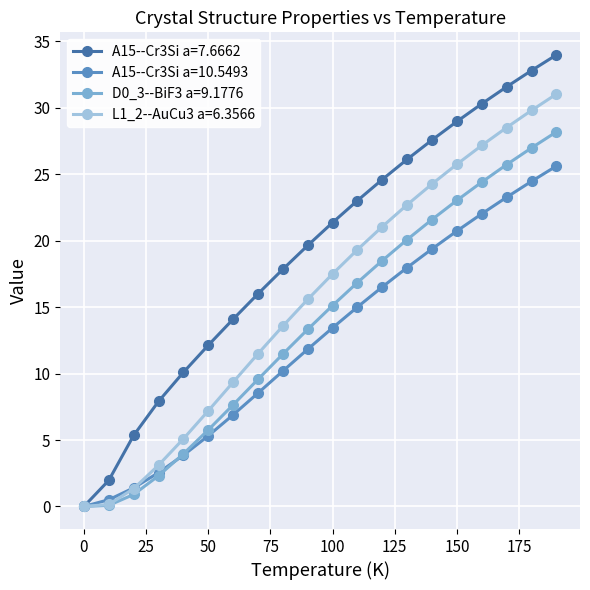

How many data points in A15--Cr3Si a=10.5493 are less than 13?

10